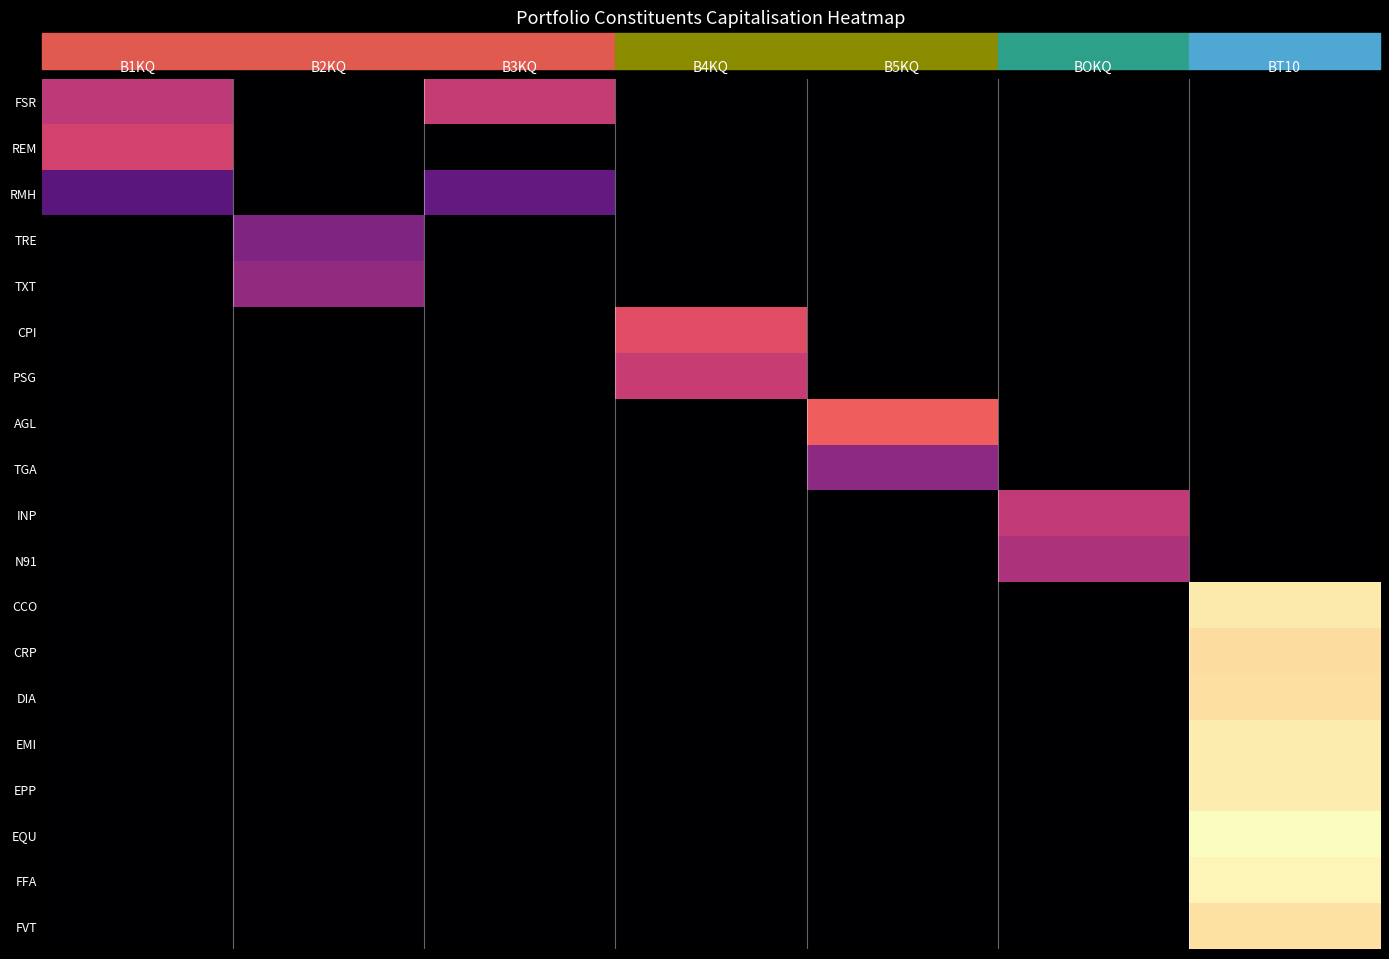

At which category does the chart reach its minimum across all series?

B2KQ